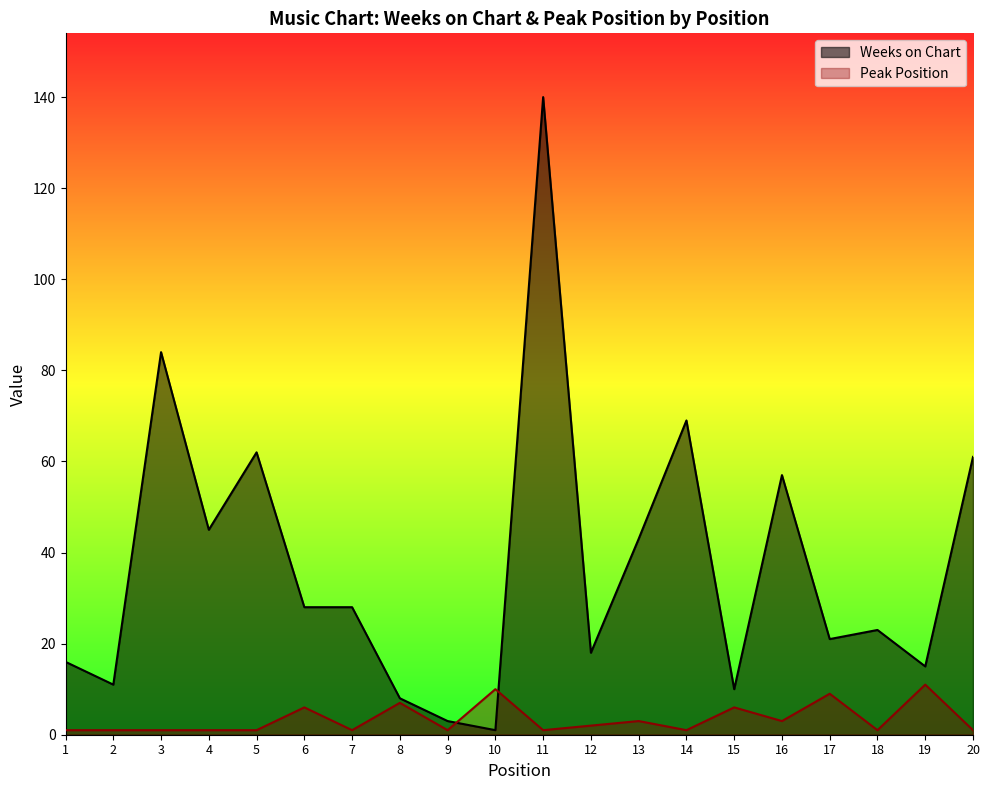

Rank the categories by Weeks on Chart value from lowest to highest.

10, 9, 8, 15, 2, 19, 1, 12, 17, 18, 6, 7, 13, 4, 16, 20, 5, 14, 3, 11